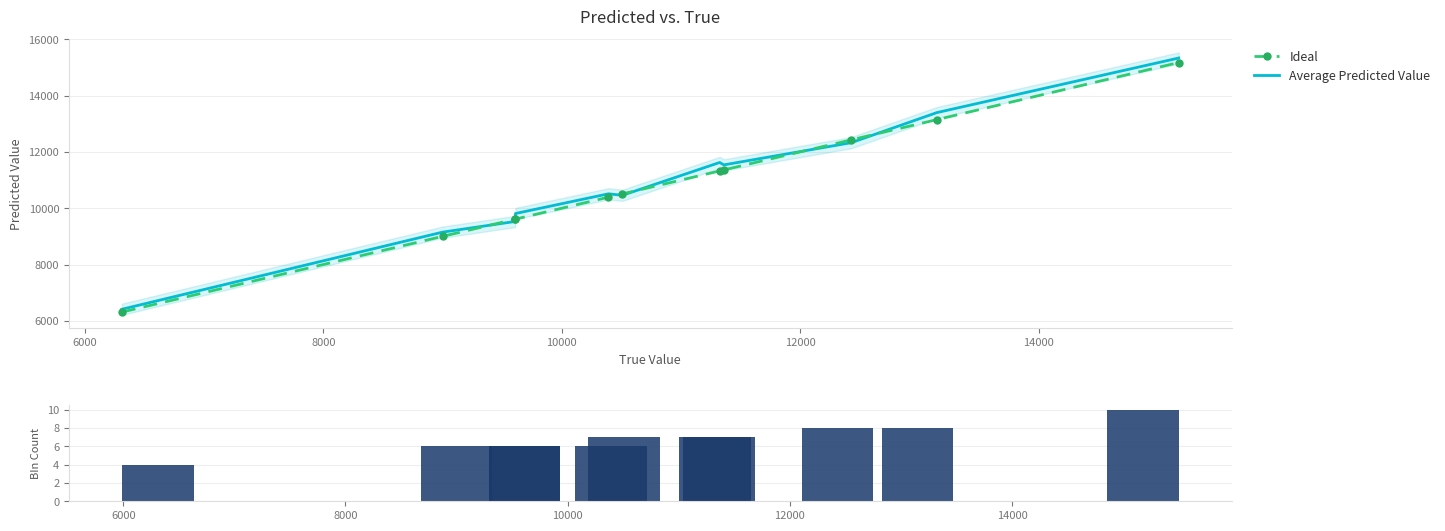

Does the chart contain stacked bars?

No